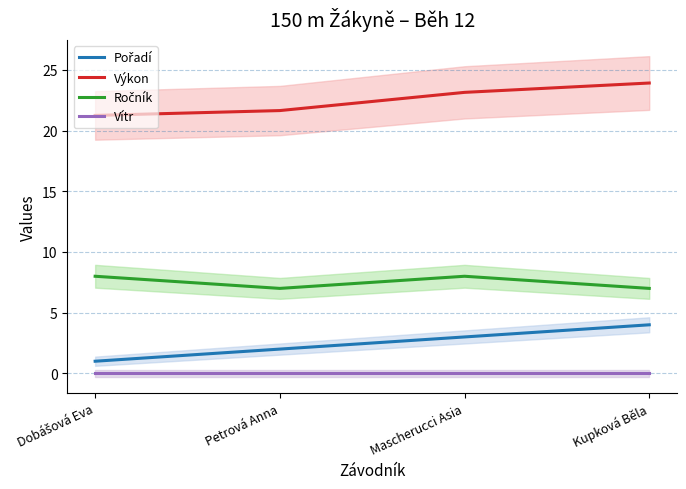

Is this an area chart (filled region under the line)?

No